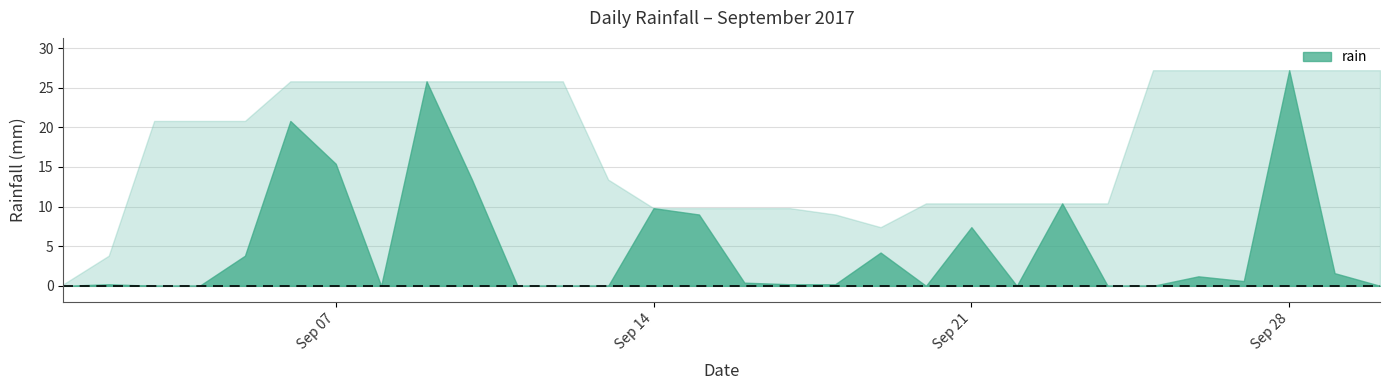

Which label corresponds to the largest value in the chart?

2017-09-28